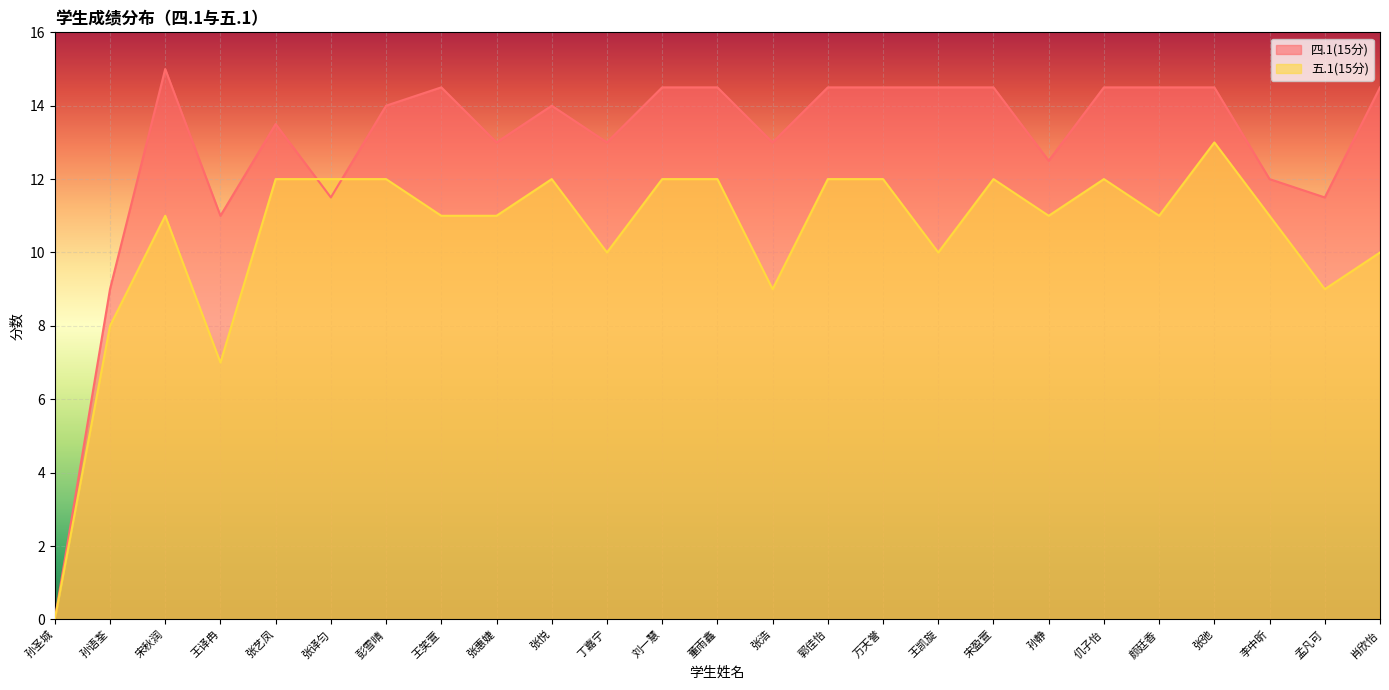

True or false: 五.1(15分) and 四.1(15分) cross at least once.

True